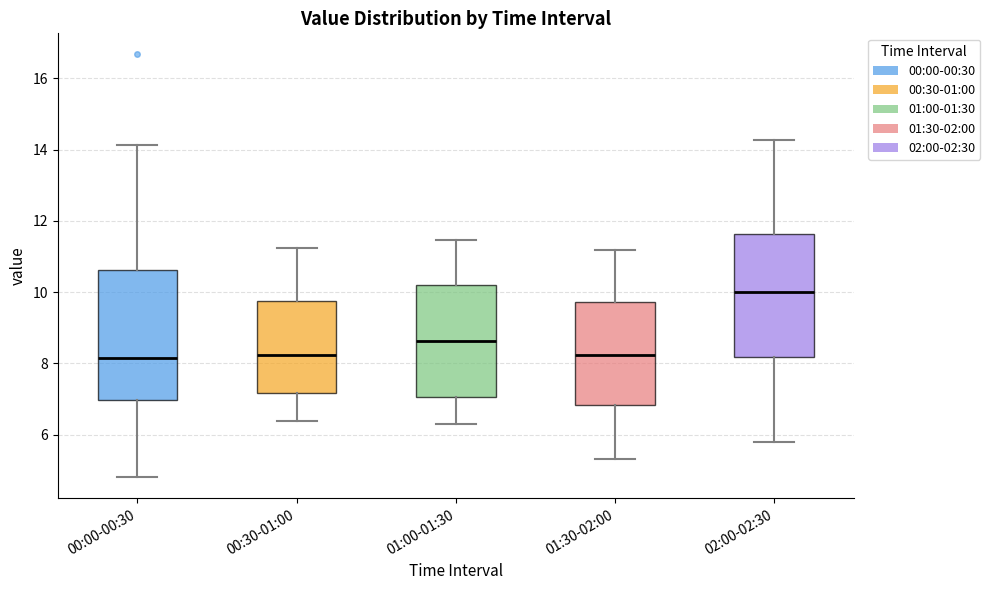

Which box's median line is the highest?

02:00-02:30